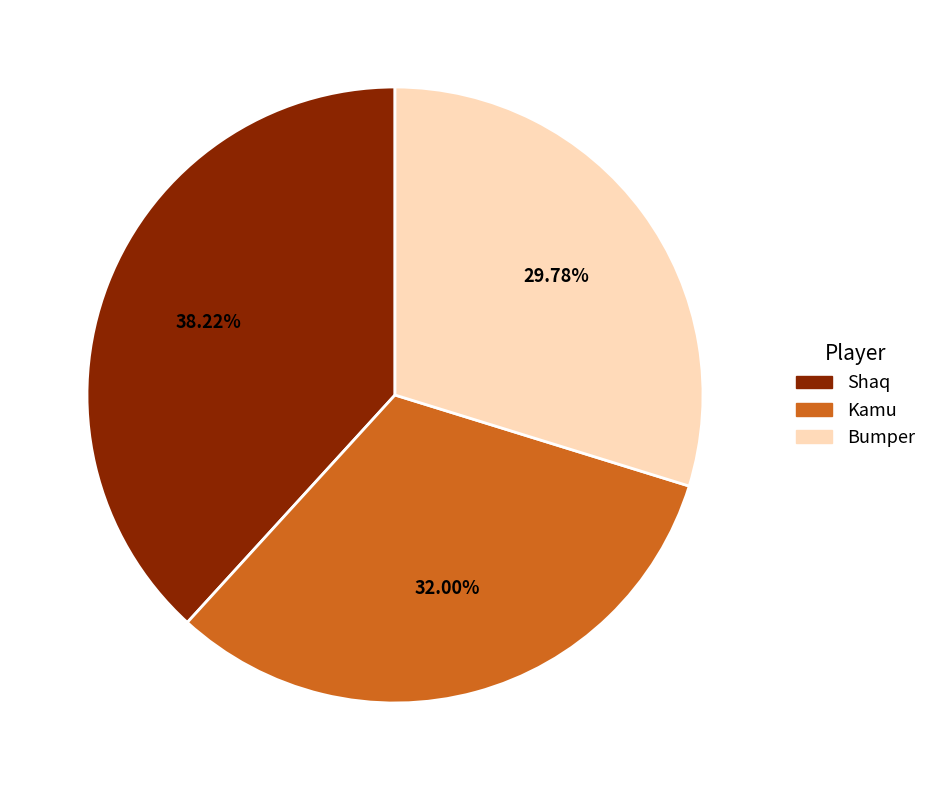

Is the sum of Kamu and Bumper greater than half?

Yes